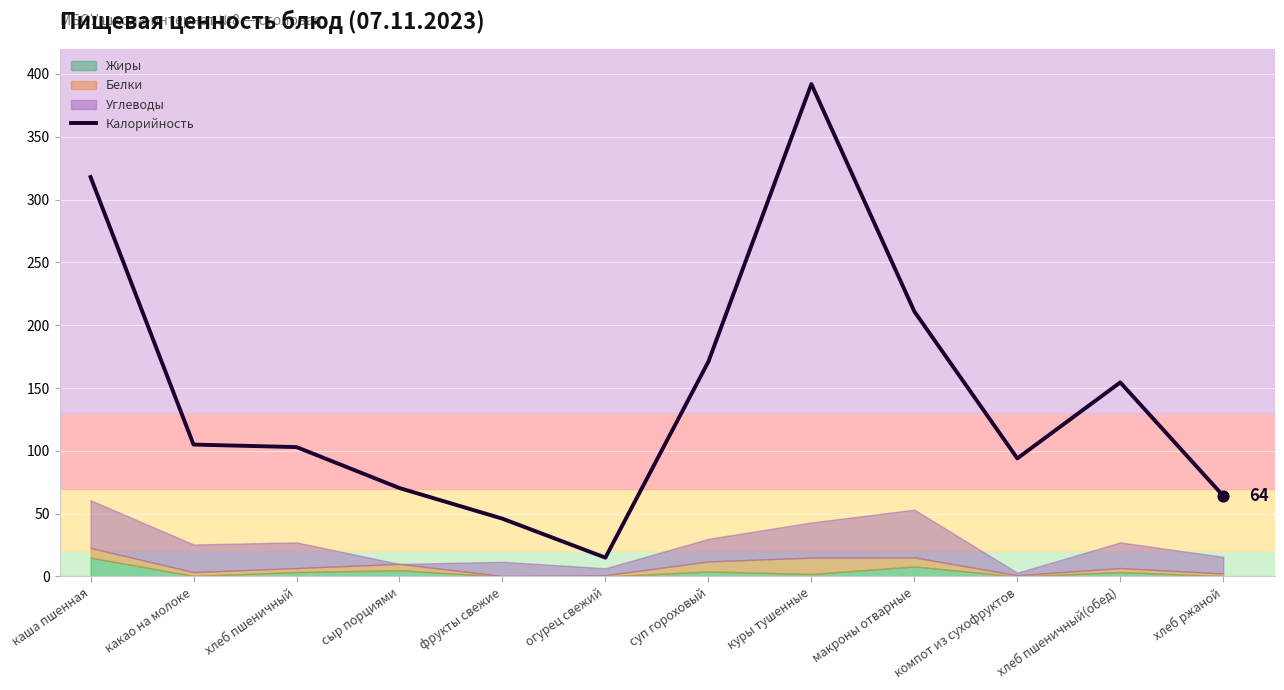

What is the ratio of the value at огурец свежий to the value at суп гороховый?

0.1